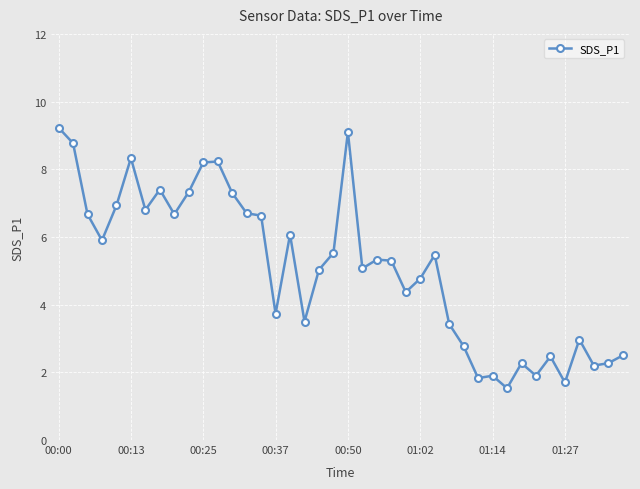

True or false: the data has more than 1 interior local peaks.

True